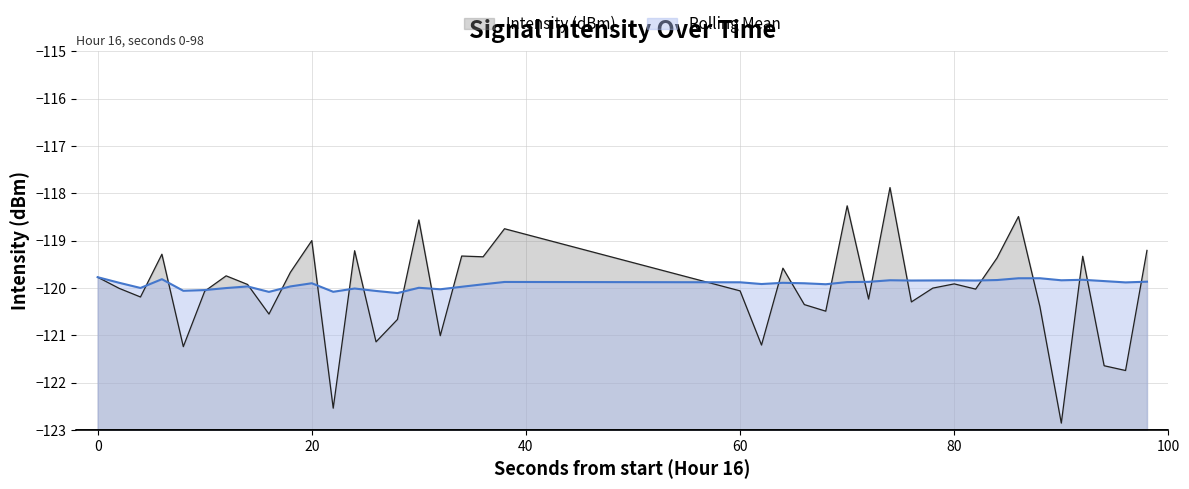

What is the total value across all series at 80?

-239.8